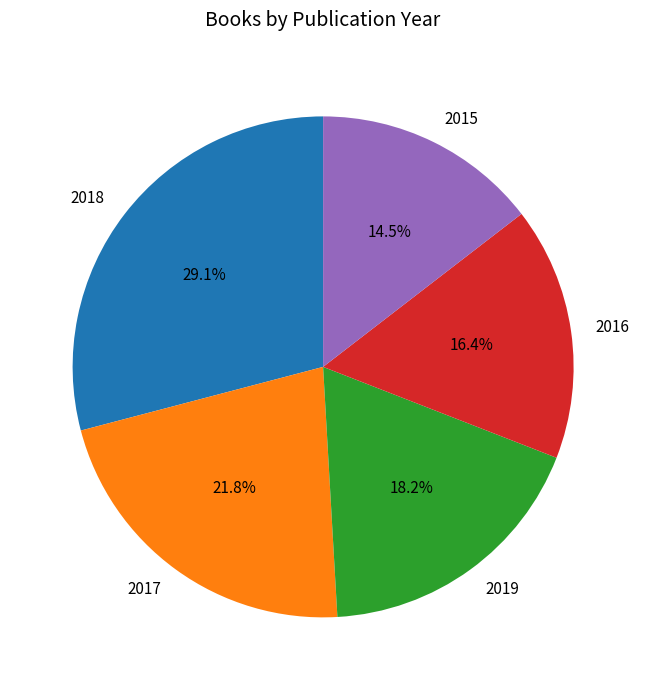

To the nearest percent, what is the combined percentage of 2018 and 2015?

44%